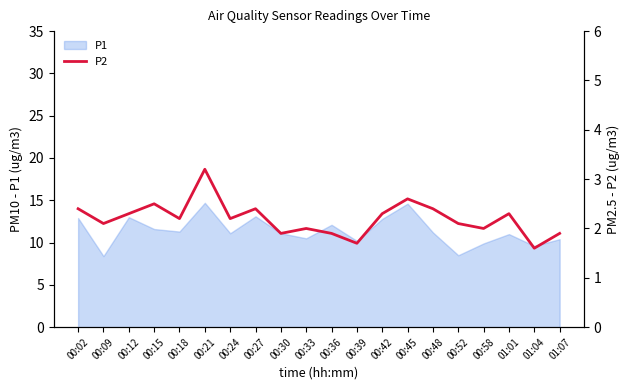

Where does the data first go above 2?

00:02